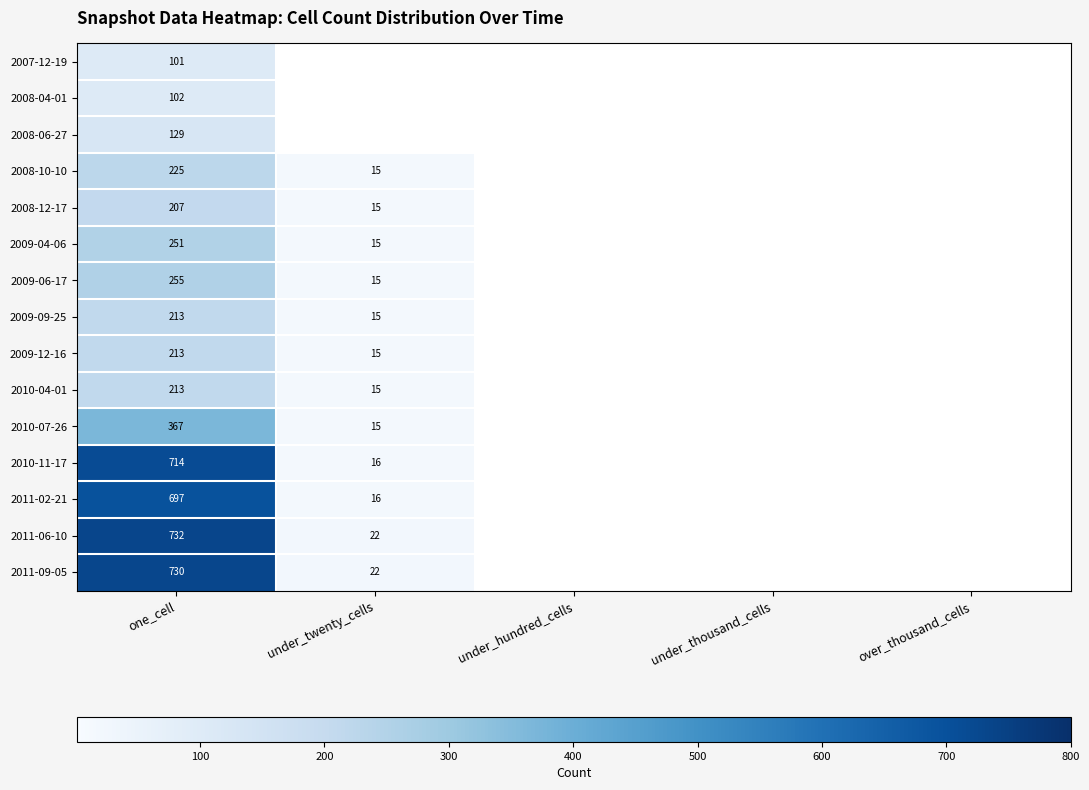

The value of 2011-09-05 at one_cell is 475. True or false?

False